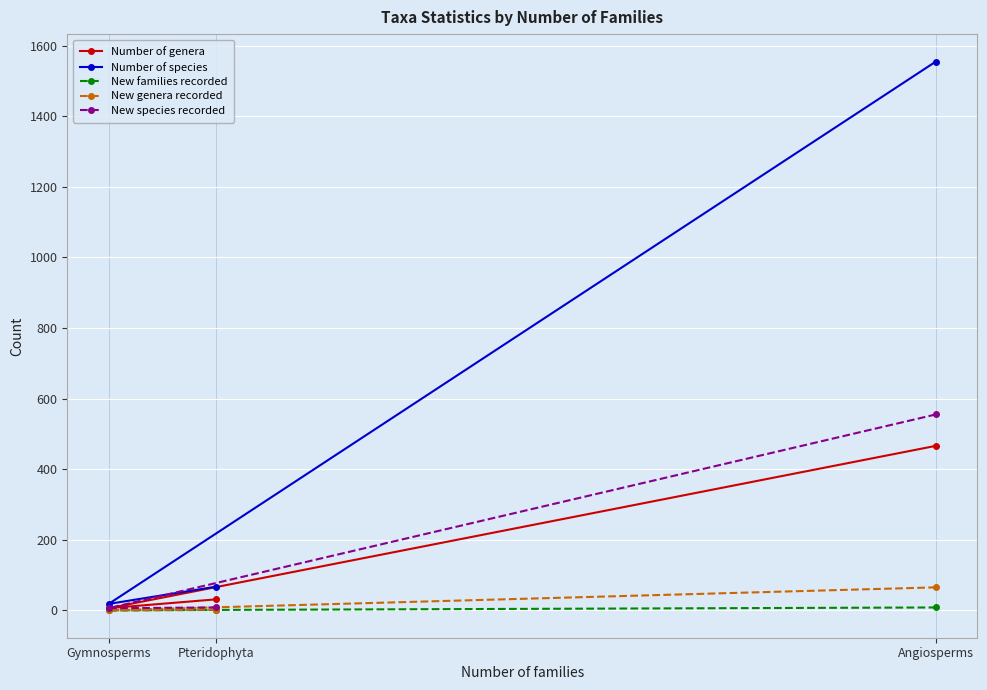

At Gymnosperms, list the series in order from smallest to largest.

New families recorded, New genera recorded, Number of genera, New species recorded, Number of species